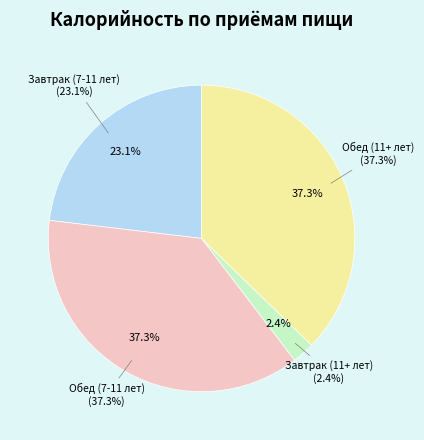

What is the smallest slice in the pie chart?

Завтрак (11+ лет)